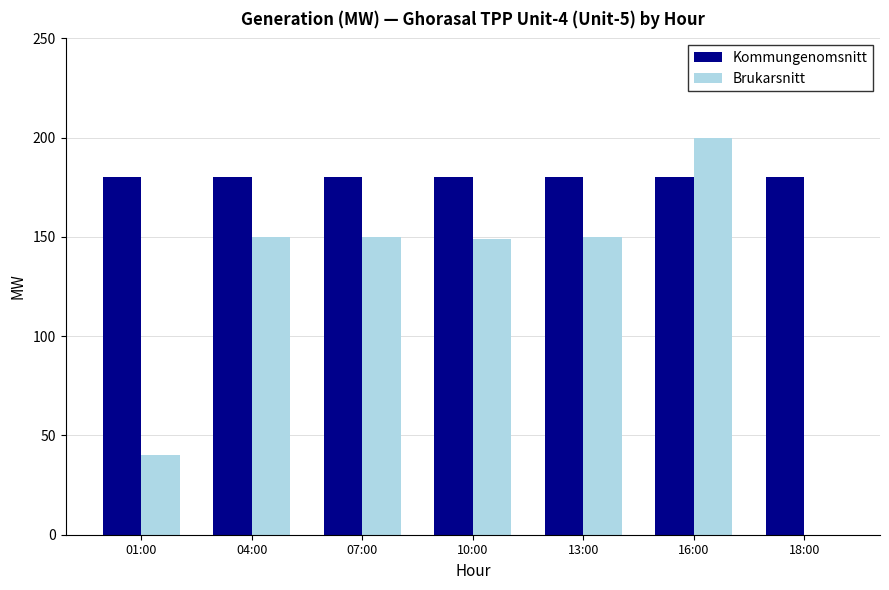

Which label corresponds to the largest value in the chart?

16:00